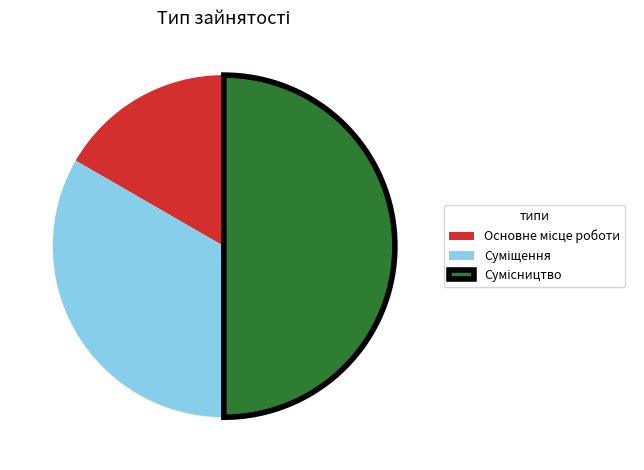

How many slices are in this pie chart?

3